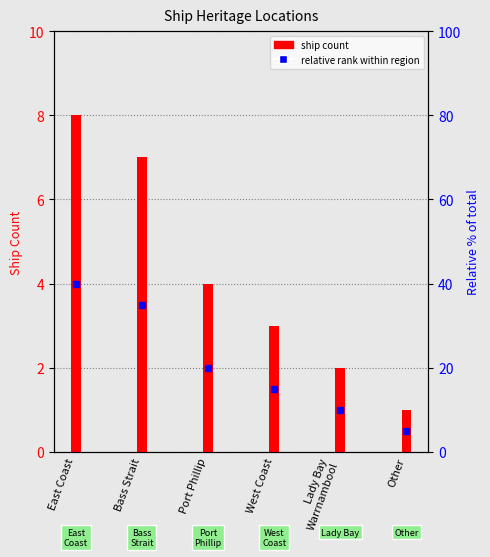

What is the greatest value displayed?

8